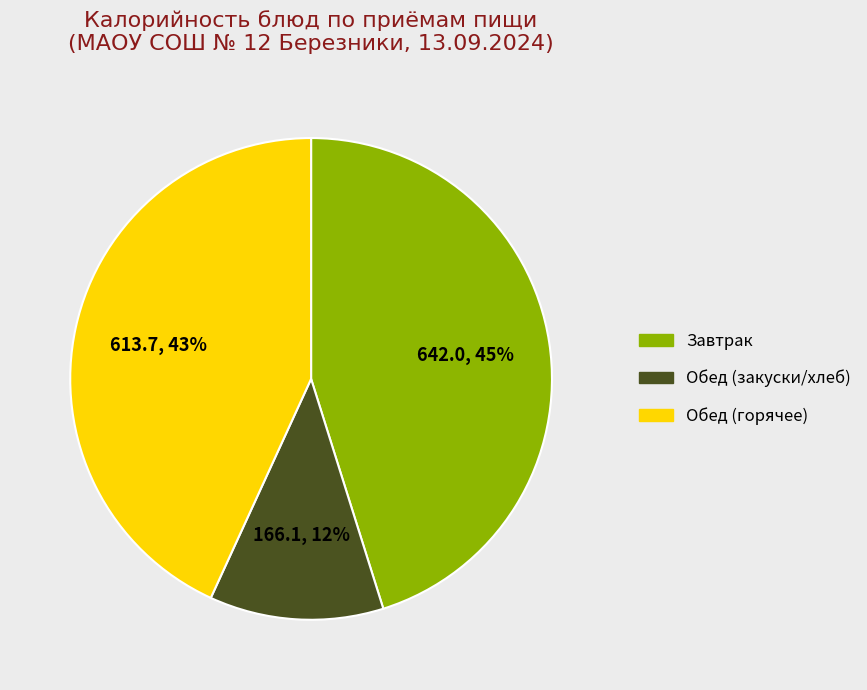

Is it true that Завтрак is 45% of the pie?

True